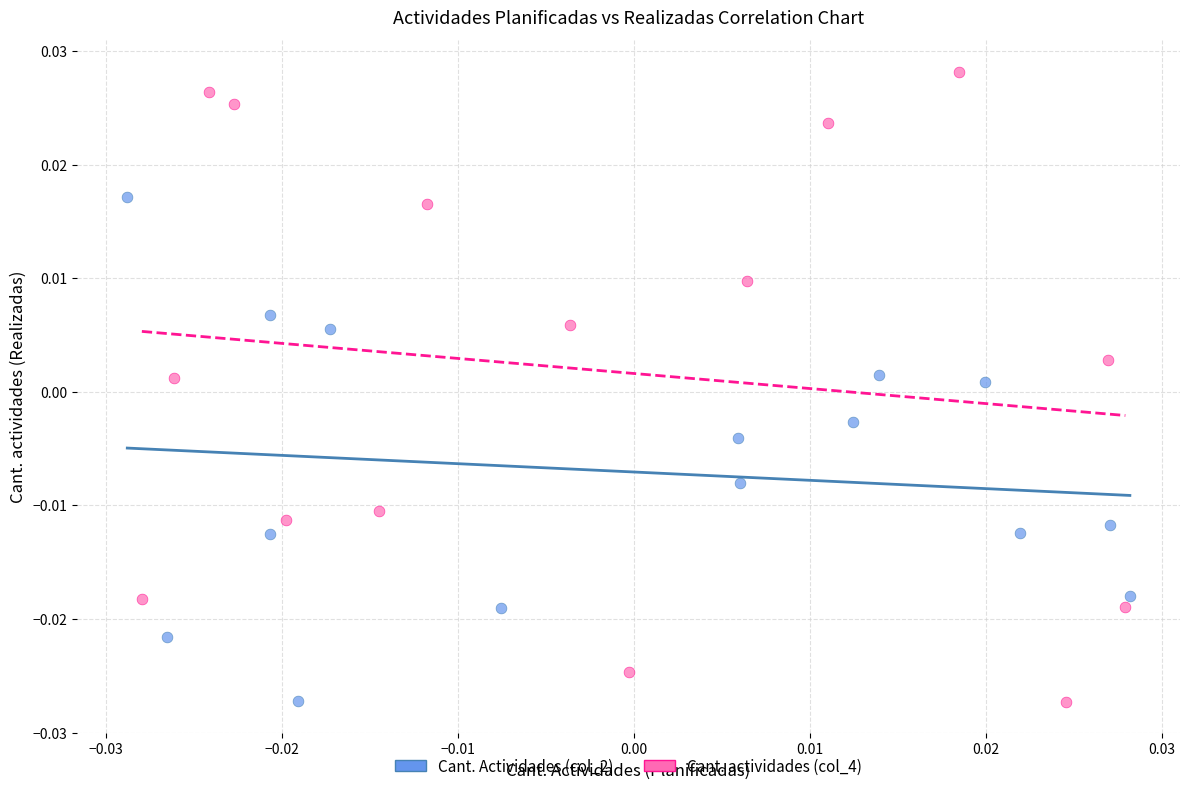

Which series contains the highest Y value?

Cant. actividades (col_4)